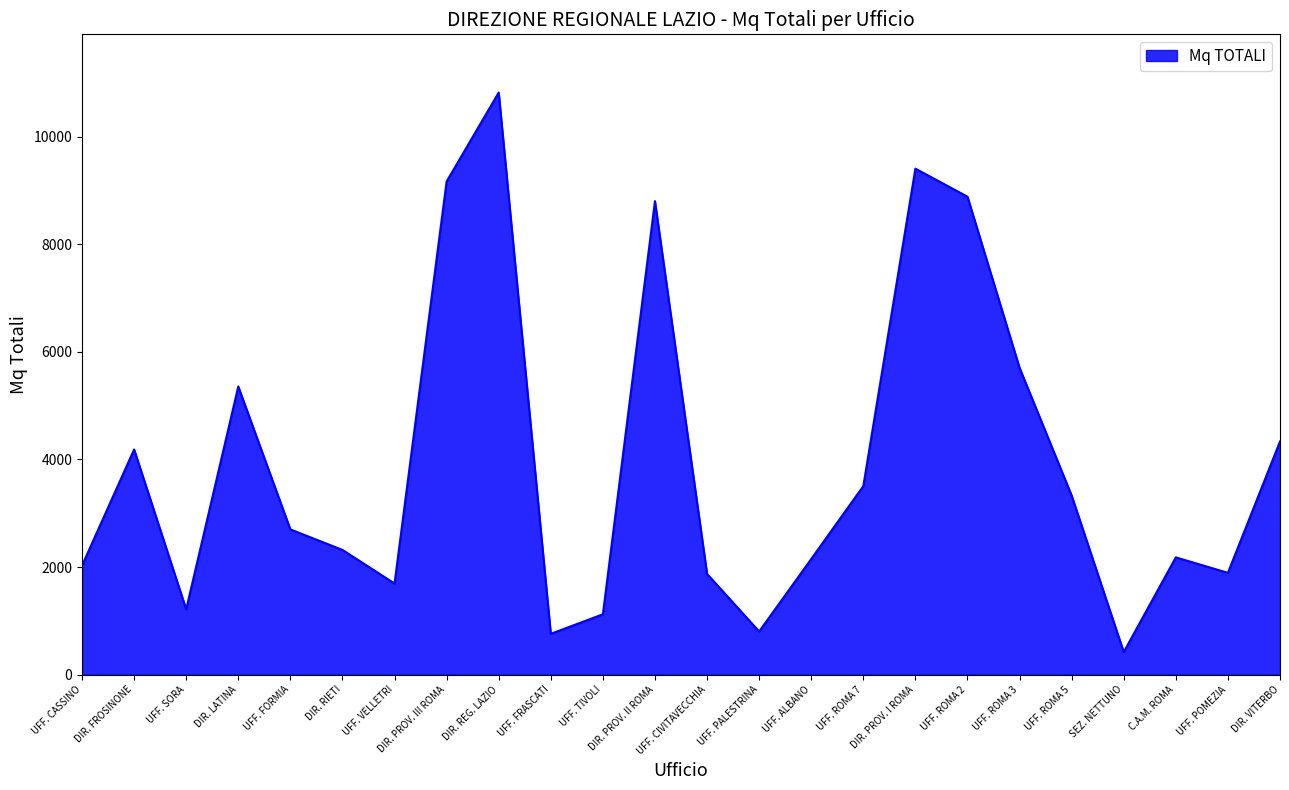

What is the difference between the maximum and second lowest values?

10060.3